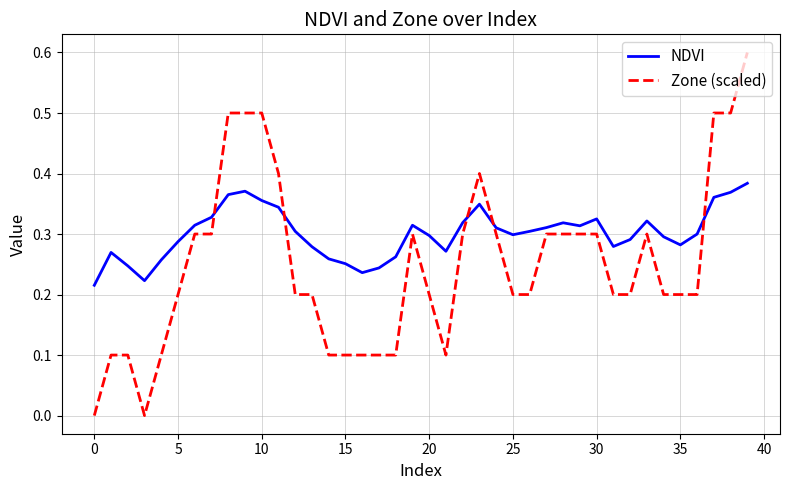

True or false: Zone (scaled) and NDVI cross at least once.

True